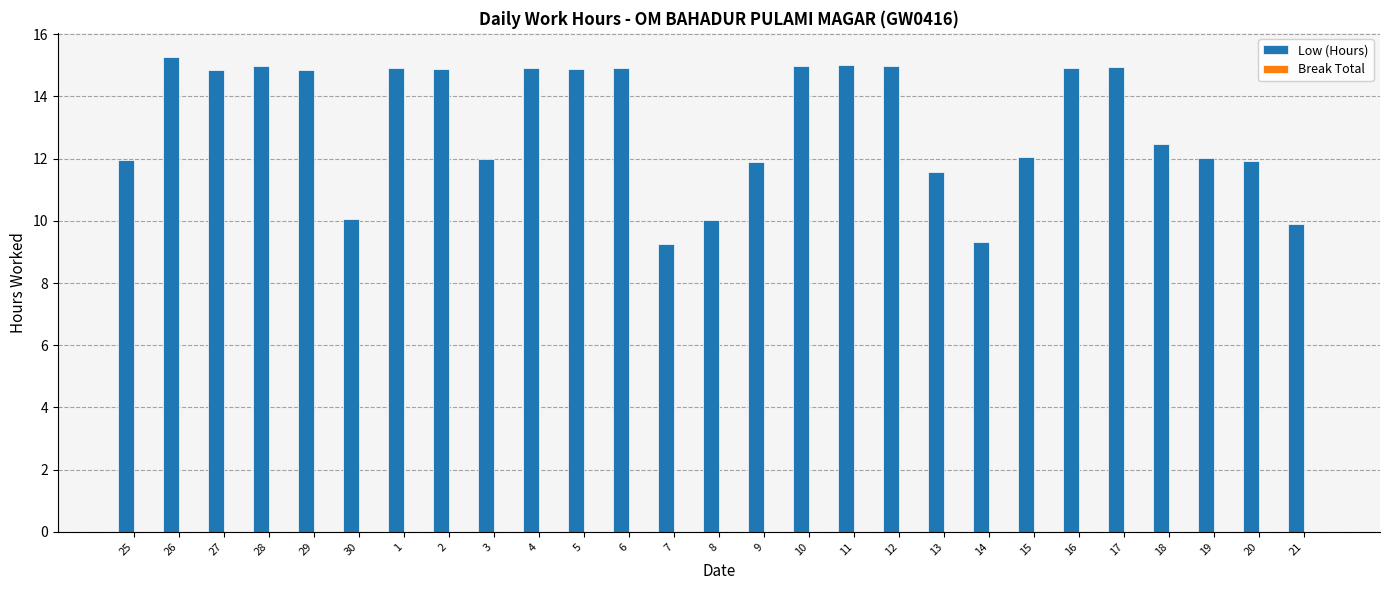

The value at 2 is 21.7. True or false?

False